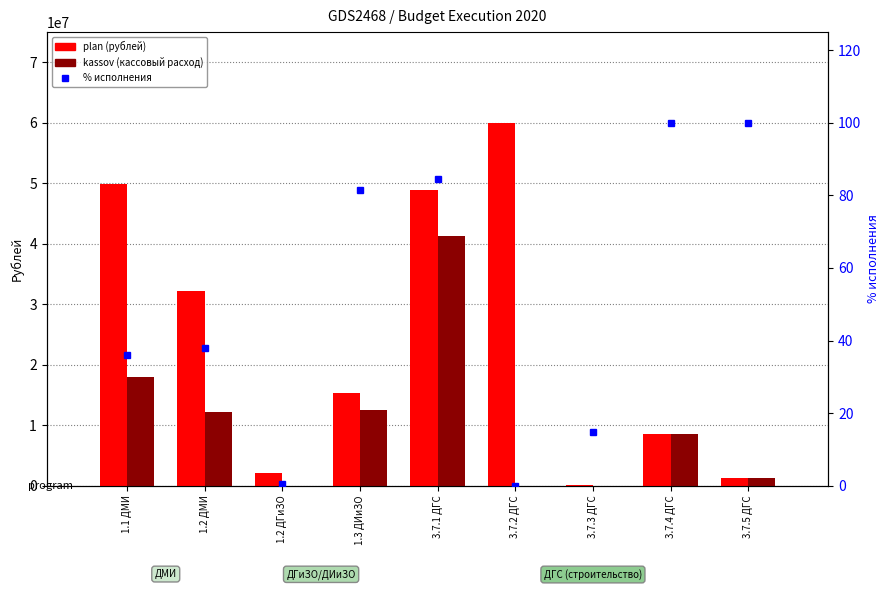

Reading right to left, list all the values displayed in this chart.

plan (total): 1204150.0	8516537.0	135269.0	60000000.0	48898938.0	15323756.0	2030000.0	32196602.0	49854504.0
kassov (spent): 1204150.0	8516536.7	20000.0	0.0	41352709.0	12466702.8	10874.0	12237719.7	17980035.9
% исполнения: 100.0	100.0	14.8	0.0	84.6	81.4	0.5	38.0	36.1